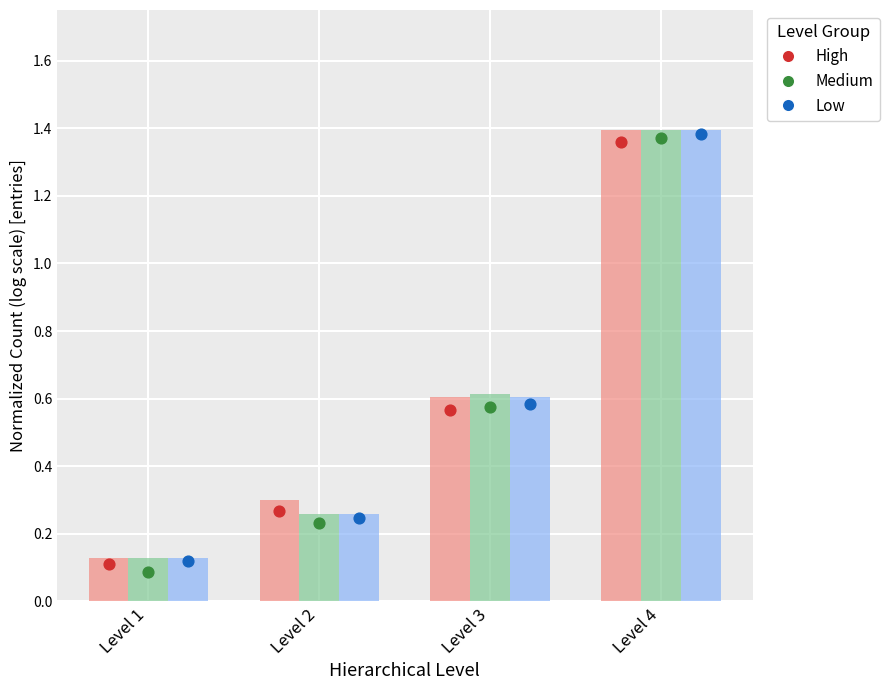

Which series contains the highest Y value?

High